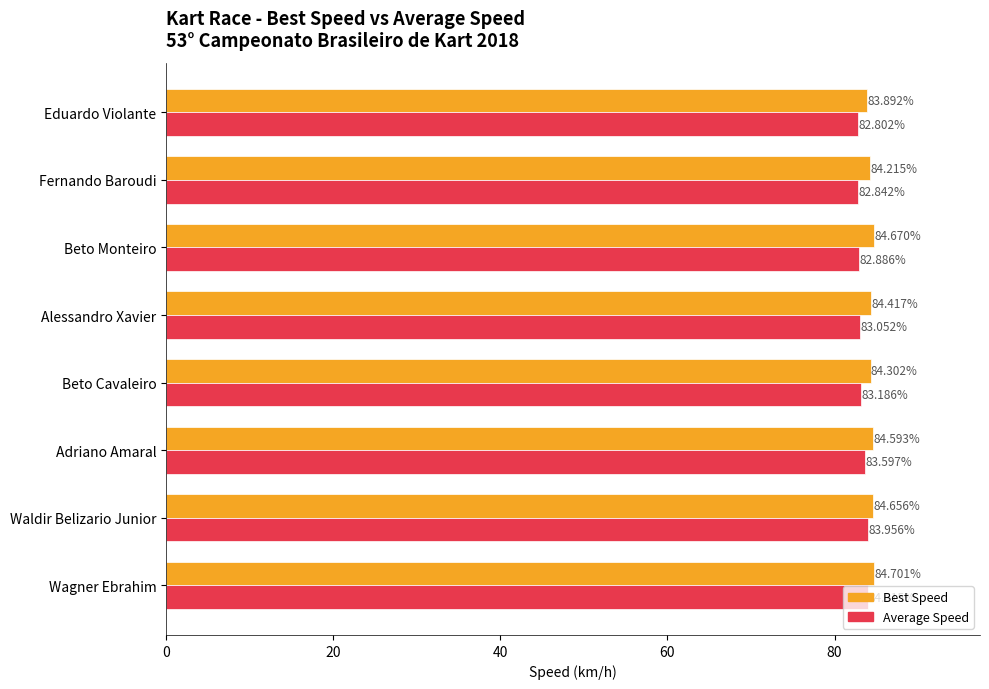

List the series in order of their peak value, highest first.

Best Speed, Average Speed